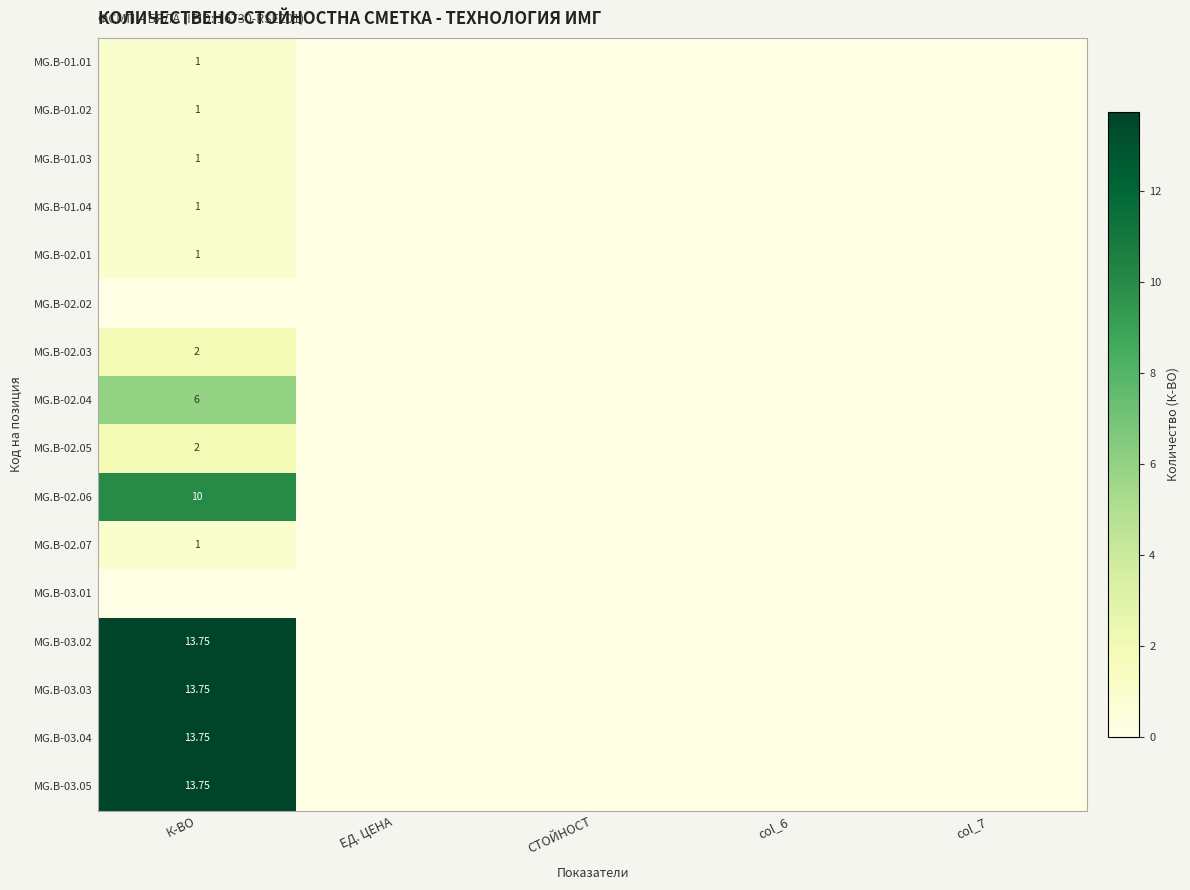

The MG.B-03.05 series shows 23.2 at К-ВО. True or false?

False